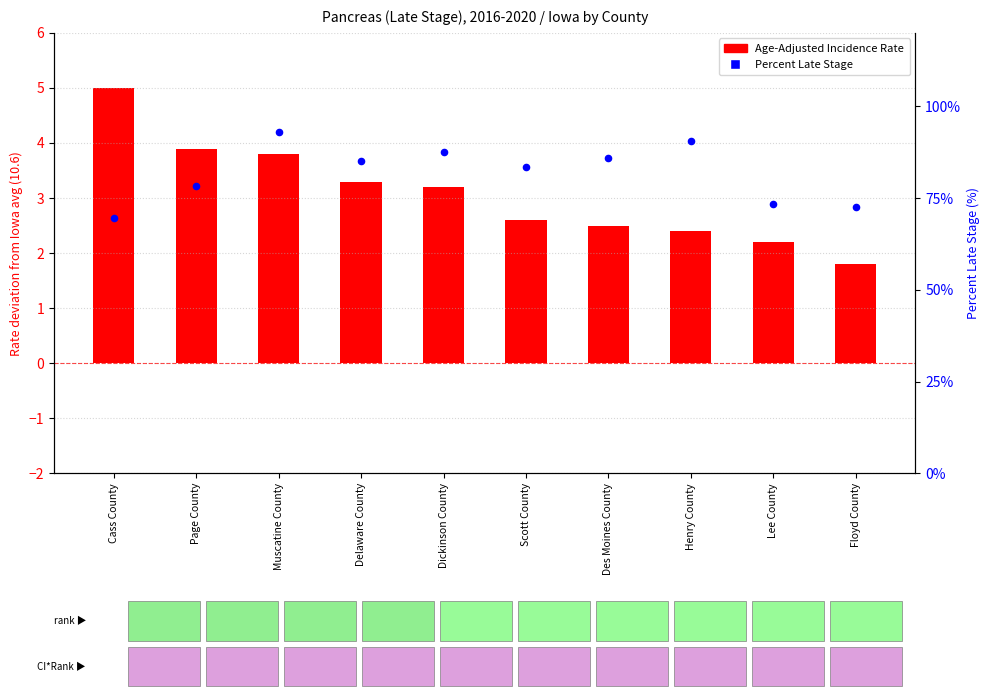

Which series reaches the minimum Y coordinate?

Age-Adjusted Incidence Rate